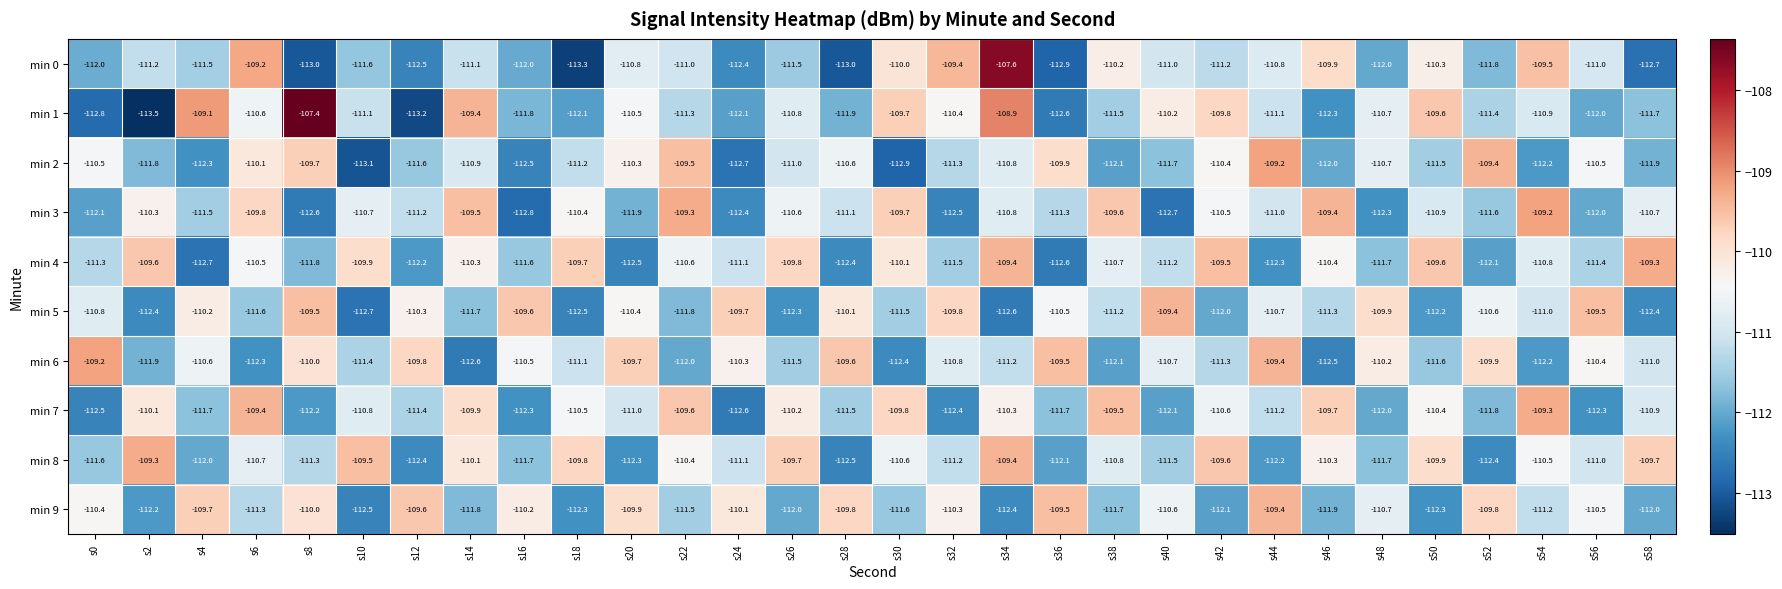

True or false: min 9 has a value of -60.2 at s8.

False